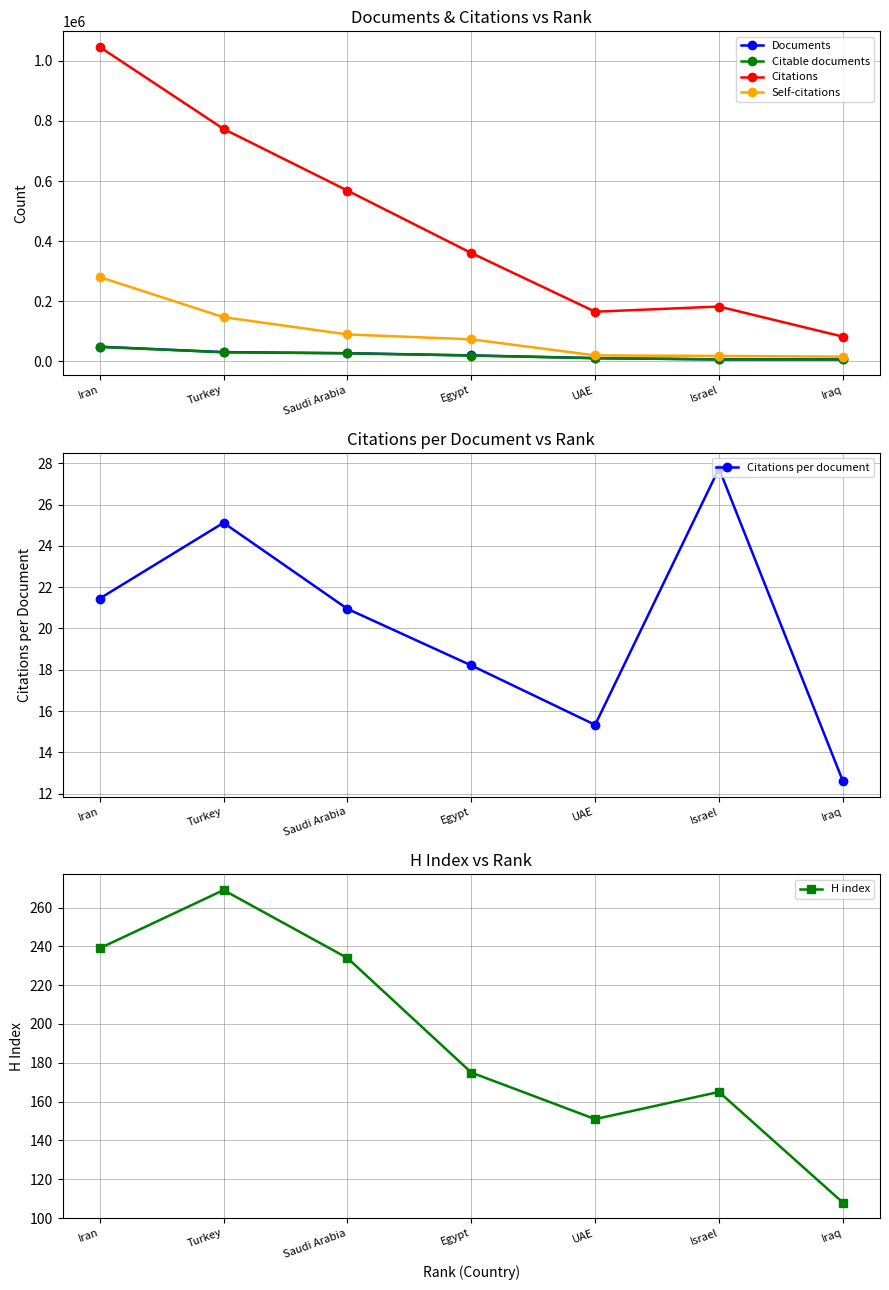

What is the highest value of the Documents series?

48776